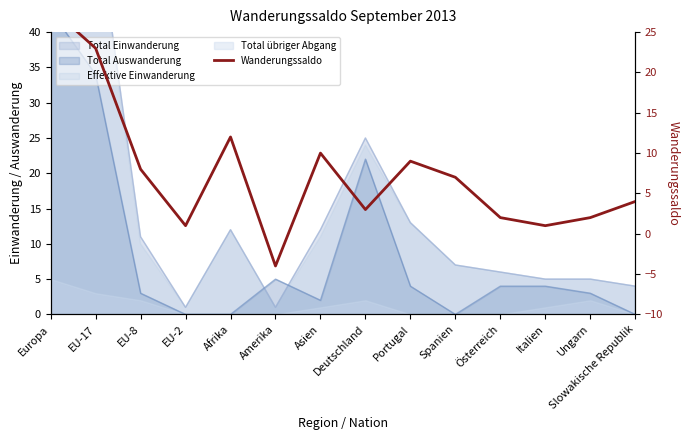

The chart shows a value of 5 at Deutschland. True or false?

False